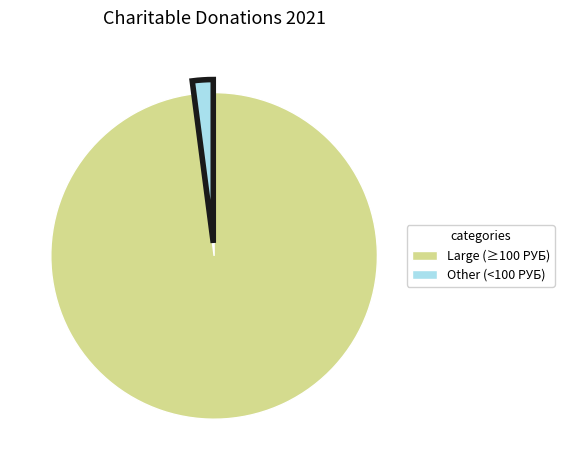

Which category has the smallest portion of the pie?

Other (<100 РУБ)